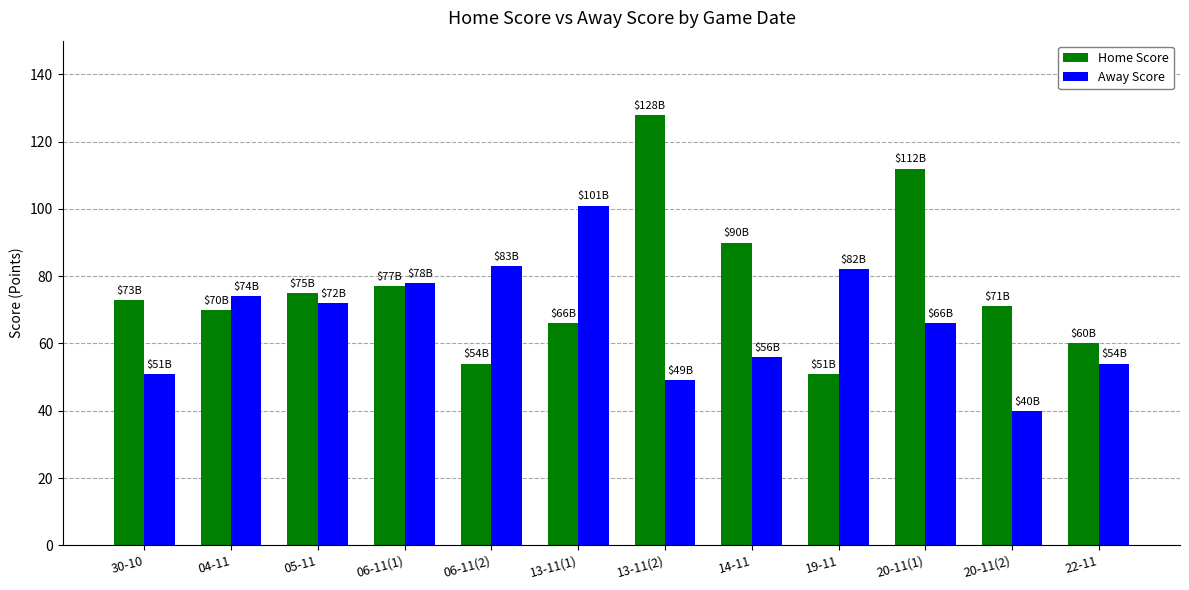

Which category has the highest value across all series?

13-11(2)